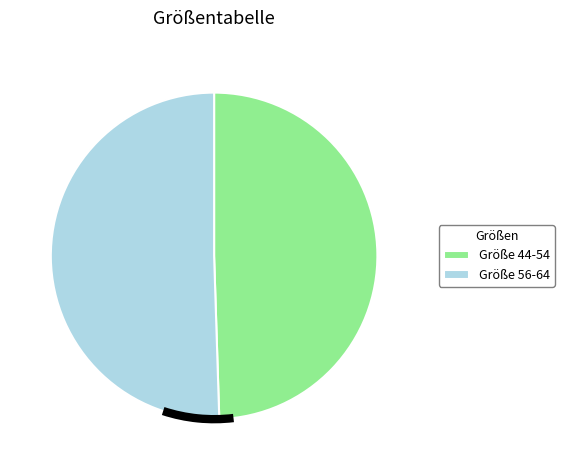

Rank the categories by value from lowest to highest.

Größe 44-54, Größe 56-64